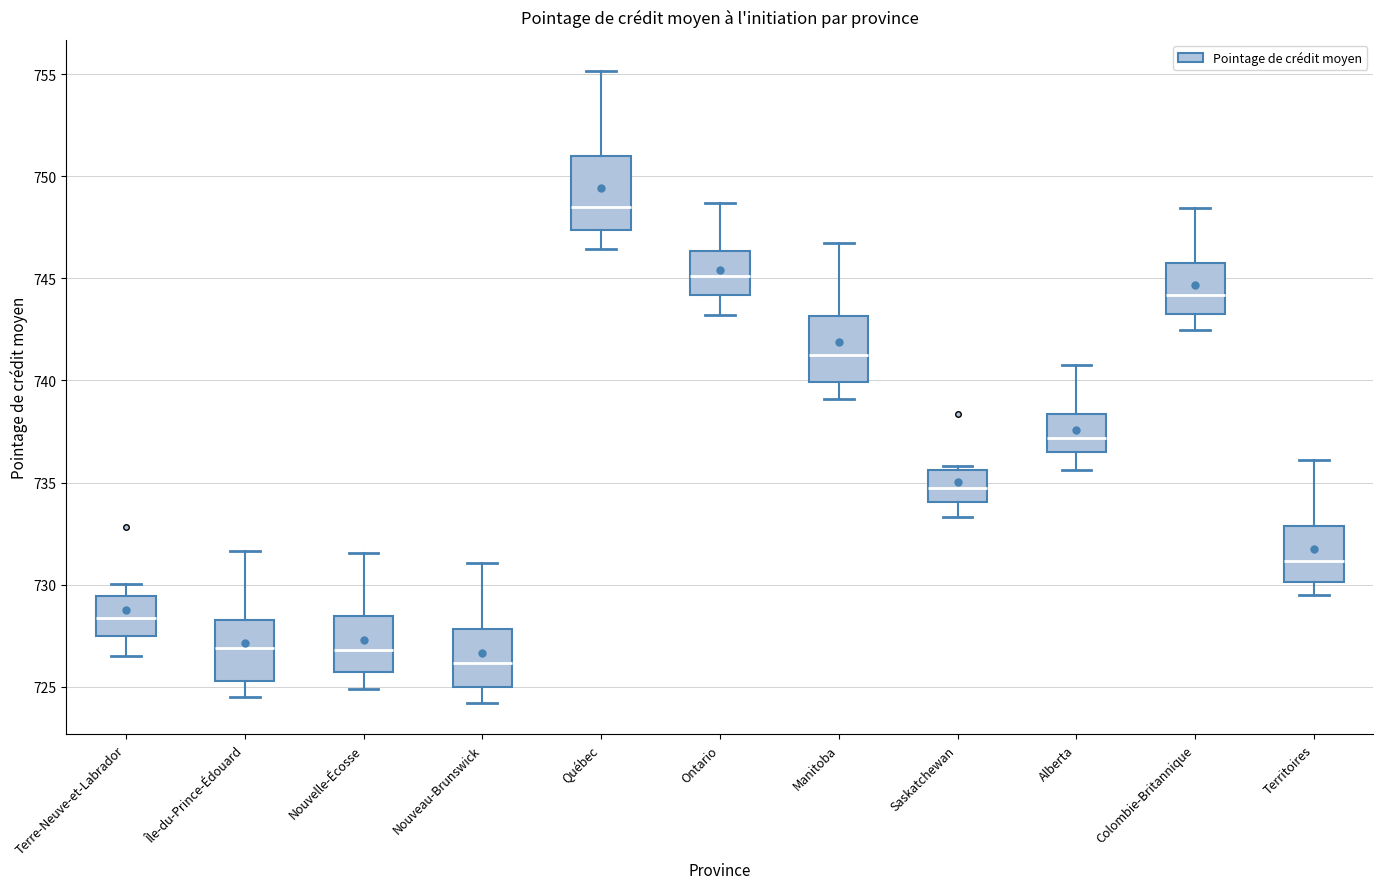

Reading left to right, transcribe this box plot: for each box, give where its median line is, the range the box spans, and where its two whiskers end, as read against the y-axis. The values are not printed on the chart, so give them approximately, as read against the axis.

Terre-Neuve-et-Labrador: median 728.5, box 727.5 to 729.5, whiskers 726.5 to 730.0
Île-du-Prince-Édouard: median 727.0, box 725.5 to 728.5, whiskers 724.5 to 731.5
Nouvelle-Écosse: median 727.0, box 725.5 to 728.5, whiskers 725.0 to 731.5
Nouveau-Brunswick: median 726.0, box 725.0 to 728.0, whiskers 724.0 to 731.0
Québec: median 748.5, box 747.5 to 751.0, whiskers 746.5 to 755.0
Ontario: median 745.0, box 744.0 to 746.5, whiskers 743.0 to 748.5
Manitoba: median 741.0, box 740.0 to 743.0, whiskers 739.0 to 747.0
Saskatchewan: median 734.5, box 734.0 to 735.5, whiskers 733.5 to 736.0
Alberta: median 737.0, box 736.5 to 738.5, whiskers 735.5 to 741.0
Colombie-Britannique: median 744.0, box 743.5 to 746.0, whiskers 742.5 to 748.5
Territoires: median 731.0, box 730.0 to 733.0, whiskers 729.5 to 736.0